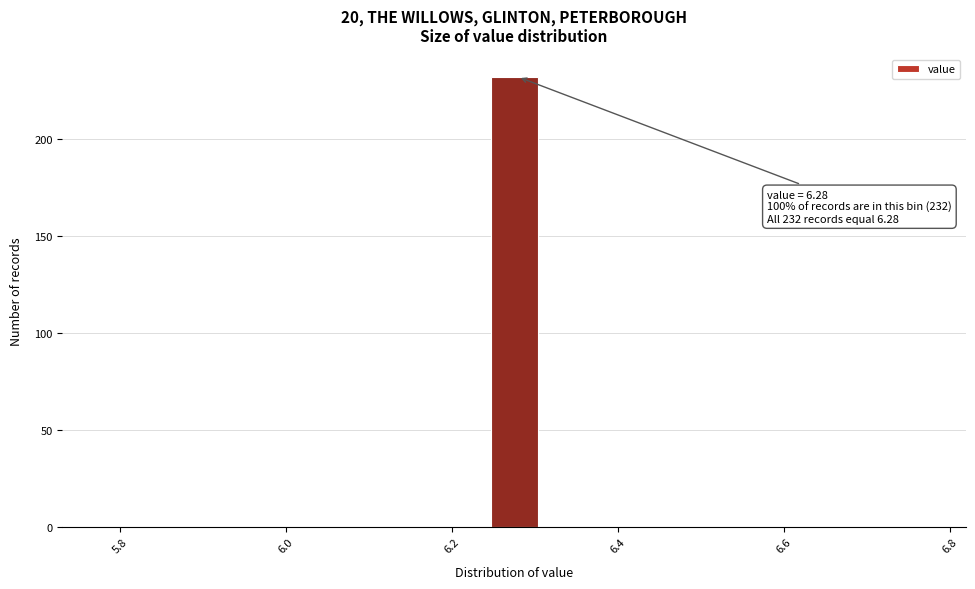

Around what value on the x-axis is the tallest bar? Give the approximate position of its centre, as read against the axis.

6.28